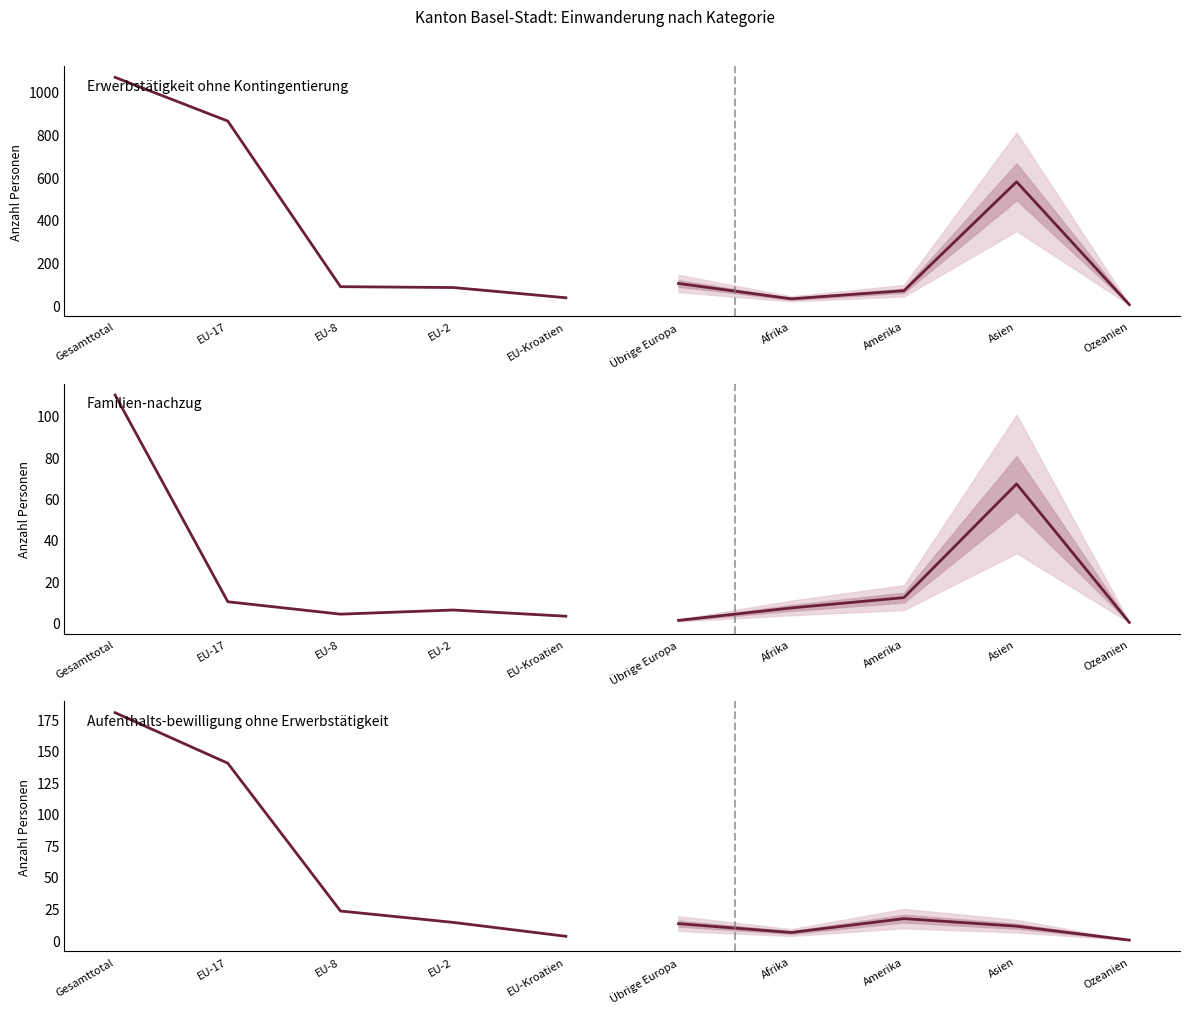

True or false: Erwerbstätigkeit ohne Kontingentierung (proj) and Erwerbstätigkeit ohne Kontingentierung cross at least once.

True